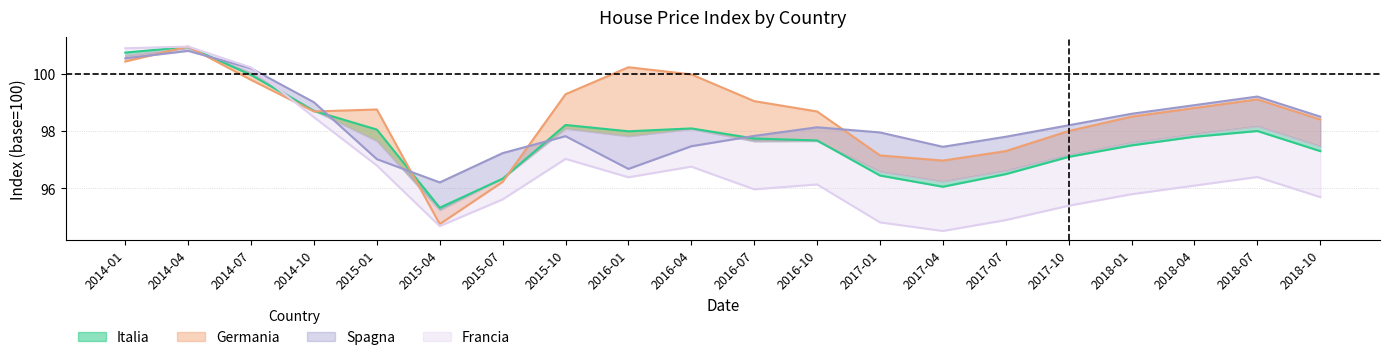

What are all the series names shown in the legend?

Italia, Germania, Spagna, Francia